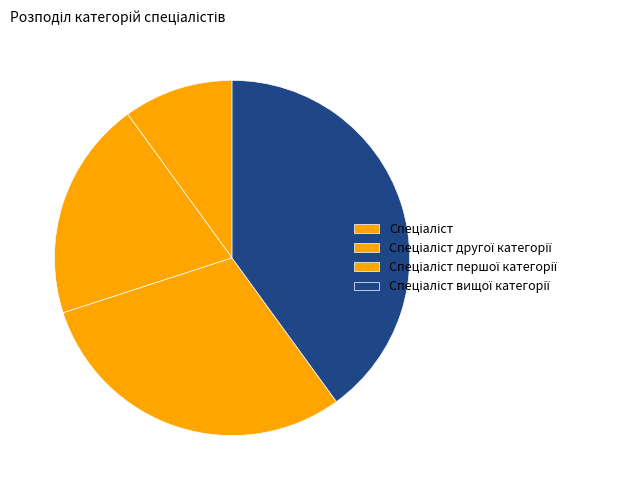

To the nearest percent, what is the difference between the Спеціаліст другої категорії and Спеціаліст slice percentages?

10%